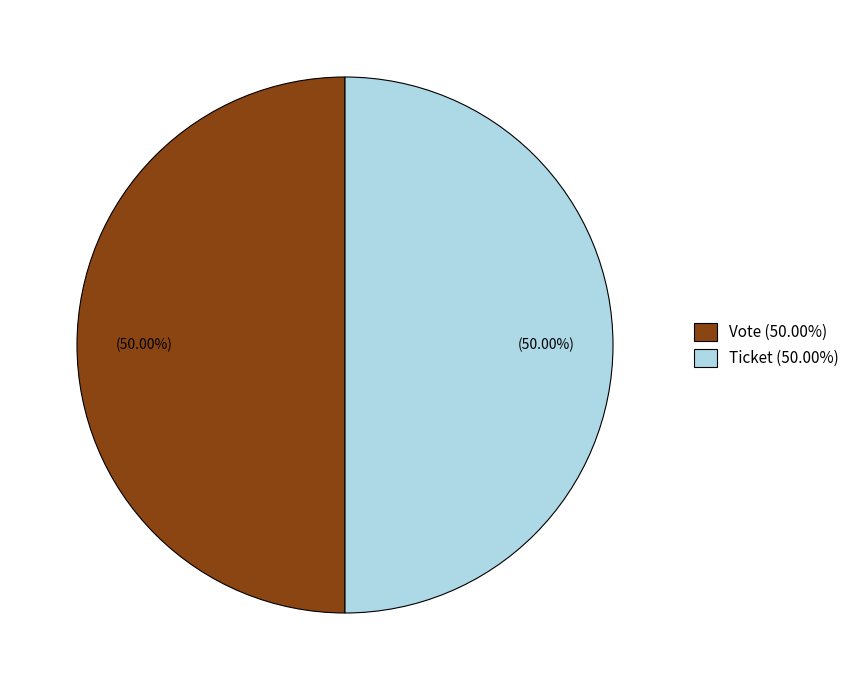

Do Ticket (50.00%) and Vote (50.00%) together represent more than half of the pie?

Yes